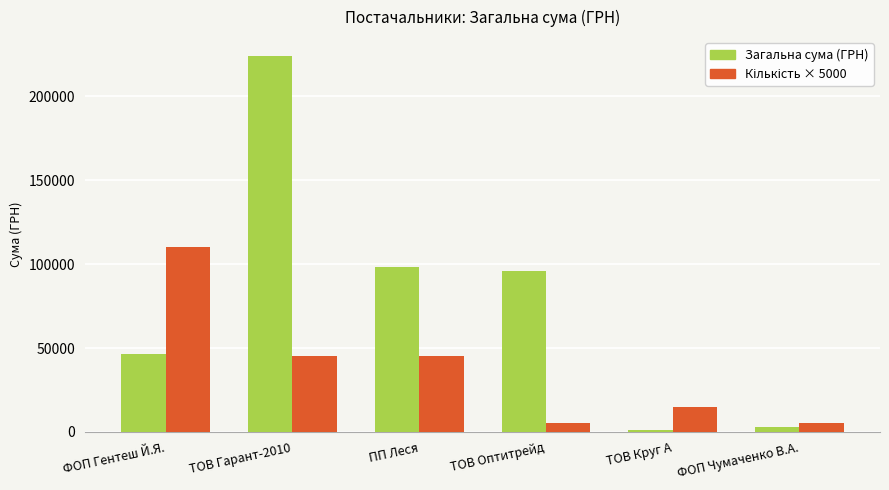

How many categories are shown in the chart?

6